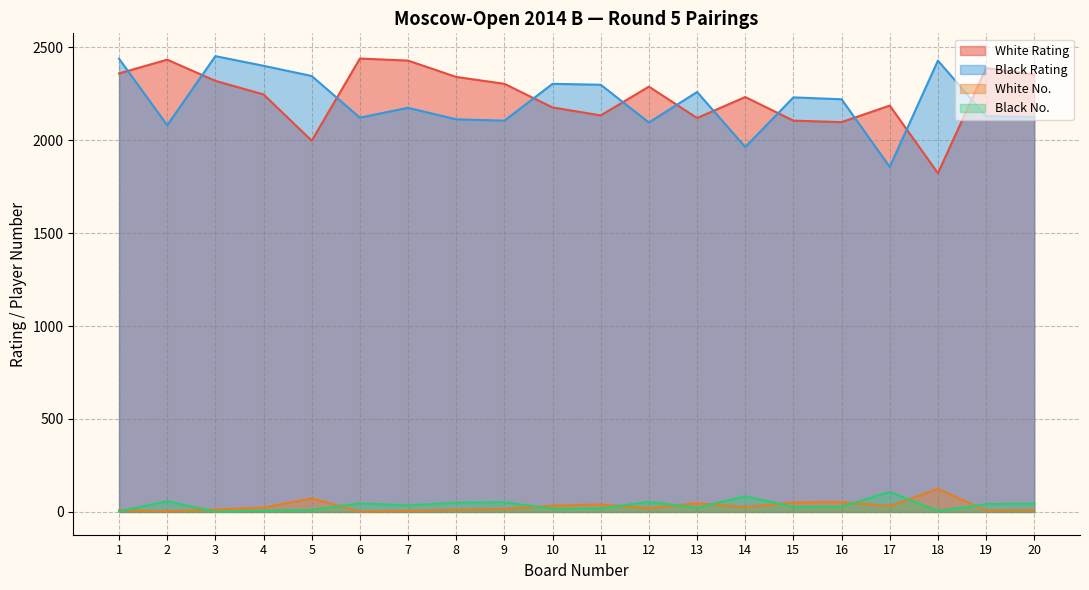

True or false: Black No. has more than 1 points higher than both neighbors.

True